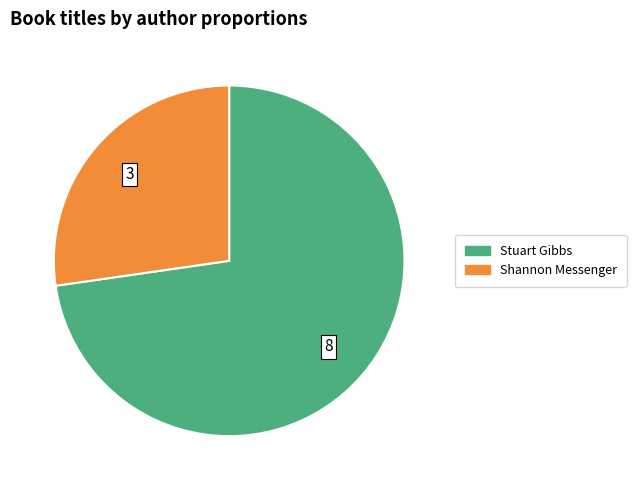

Is there a majority slice in this chart?

Yes